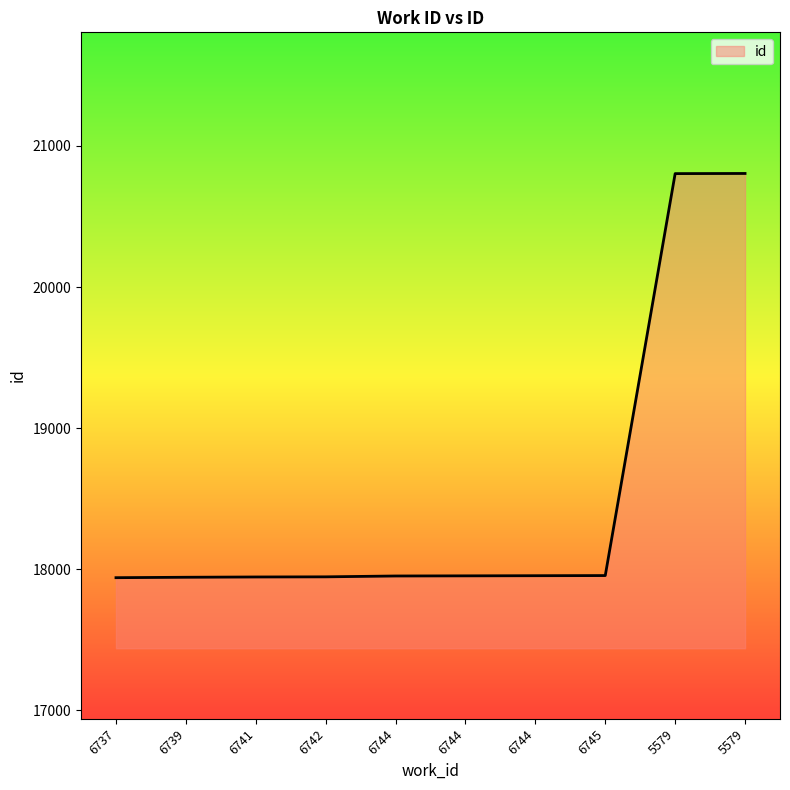

Does the chart display data point markers on the line(s)?

No